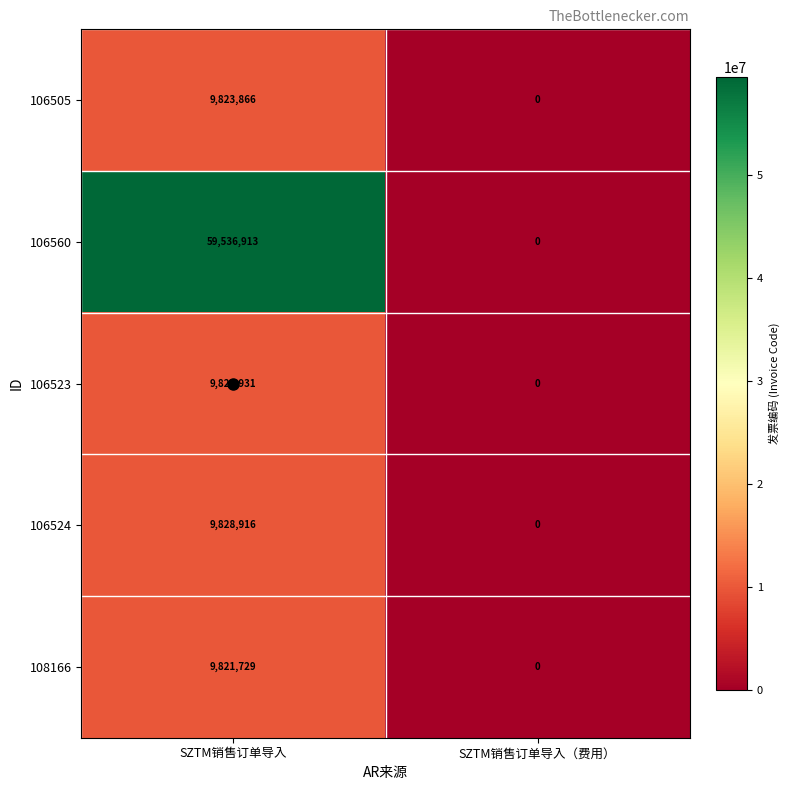

What is the difference between the maximum and minimum values in the 106560 series?

59536913